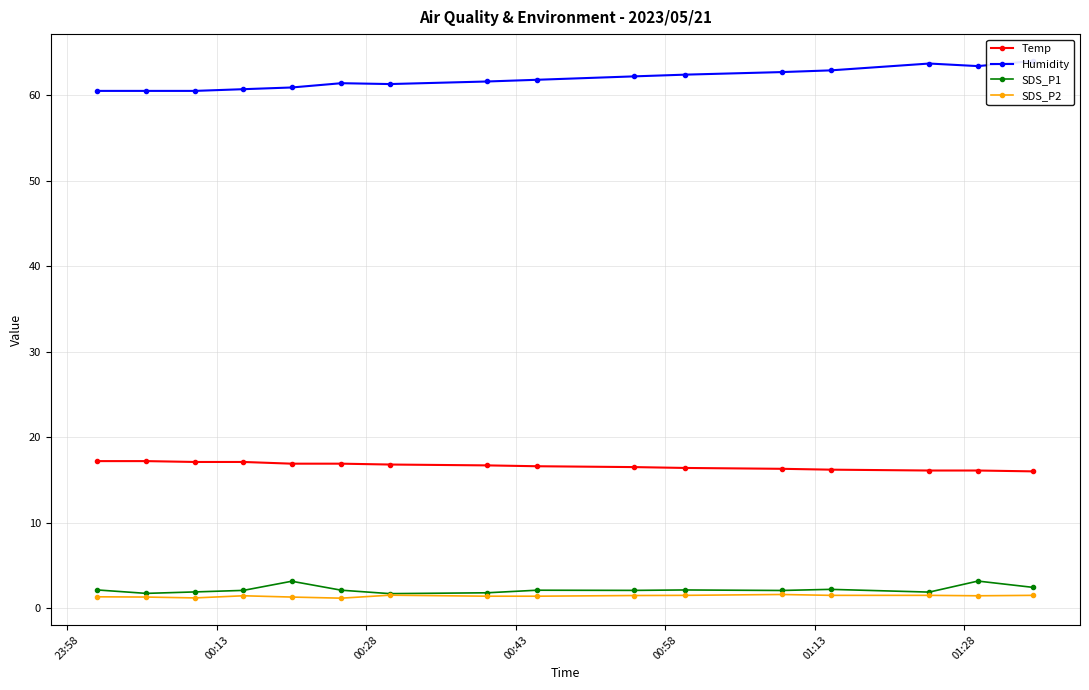

What is the difference between the second highest and minimum values in the SDS_P2 series?

0.4